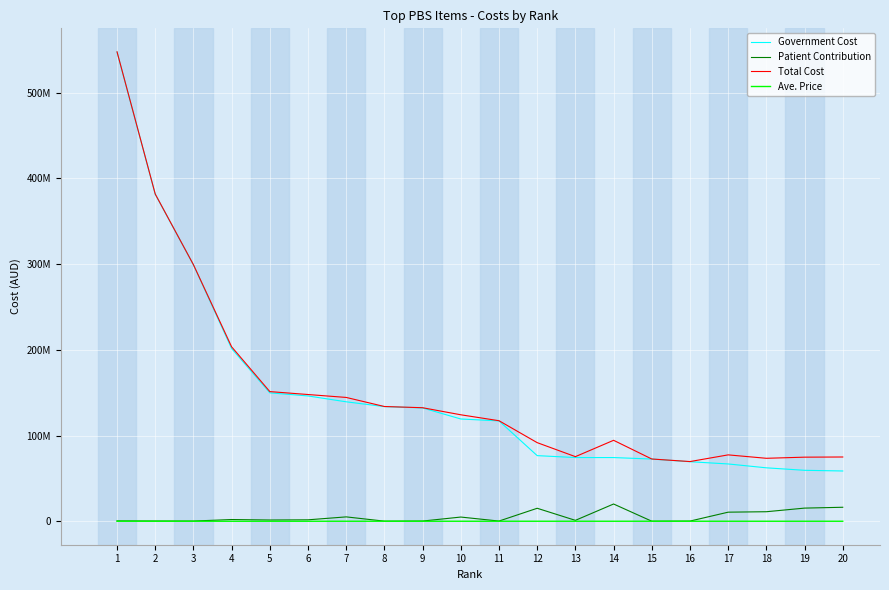

Is the value of Total Cost at 5 greater than the value of Government Cost at 19?

Yes